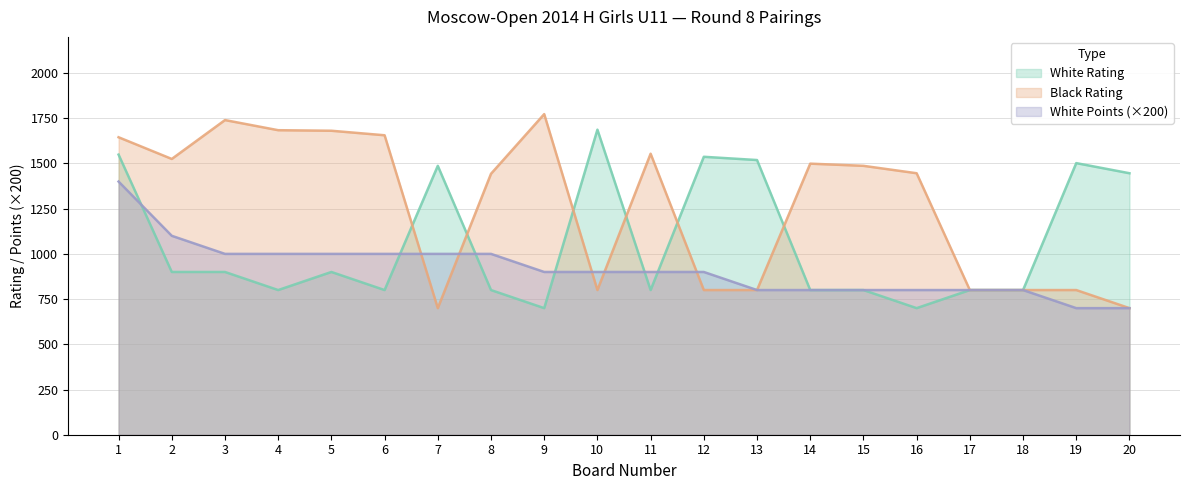

True or false: White Points has a value of 1000 at 8.

True